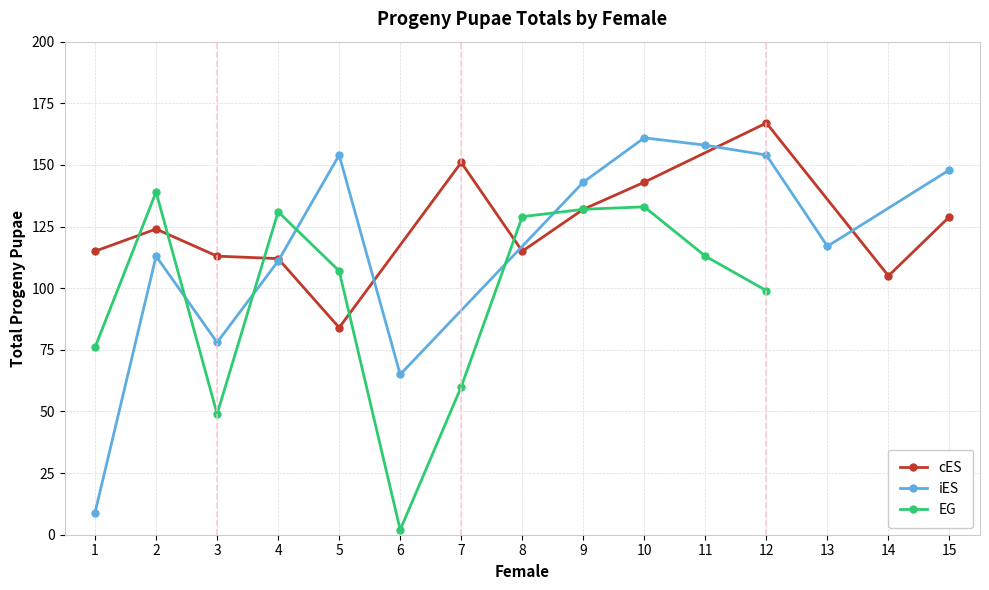

At 2, list the series in order from largest to smallest.

EG, cES, iES